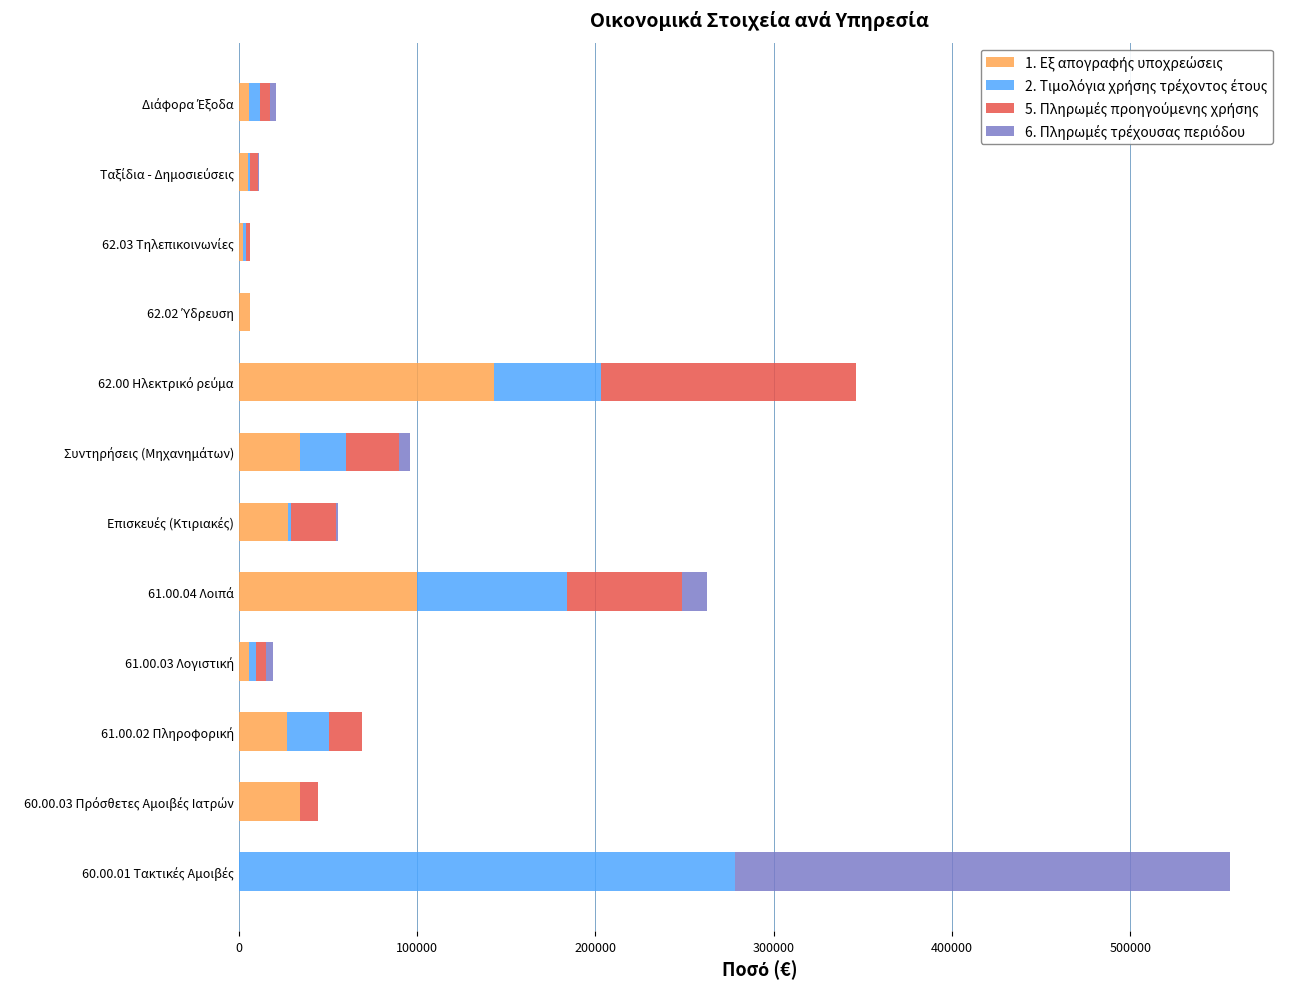

How many distinct data groups are displayed?

4